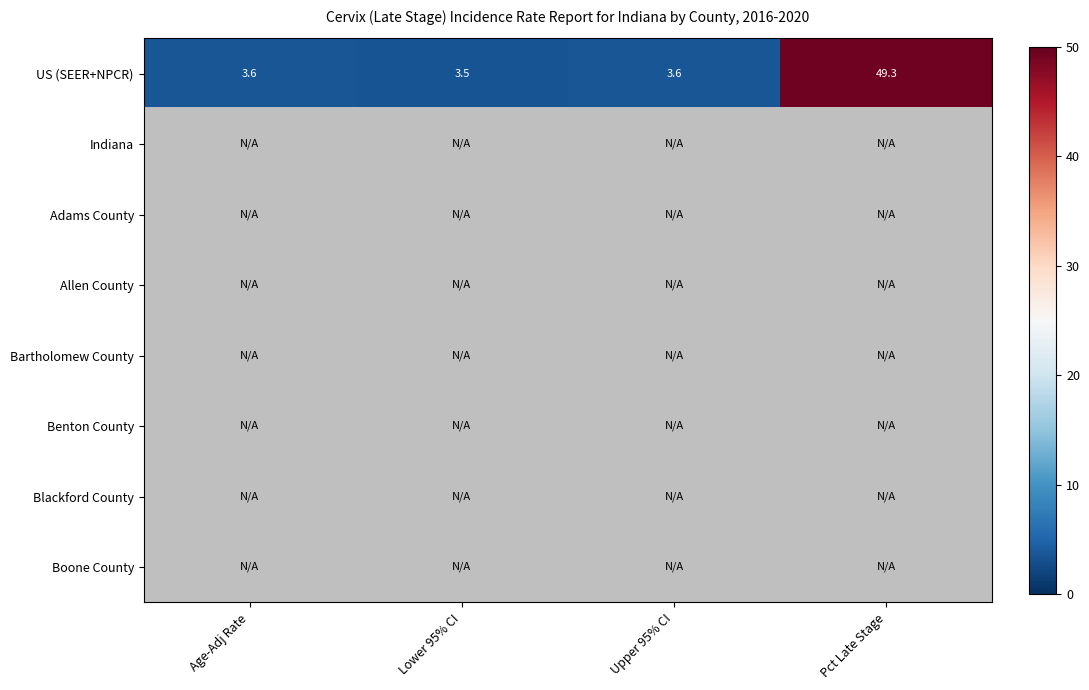

Is it true that US (SEER+NPCR) equals 4.8 at Age-Adj Rate?

False